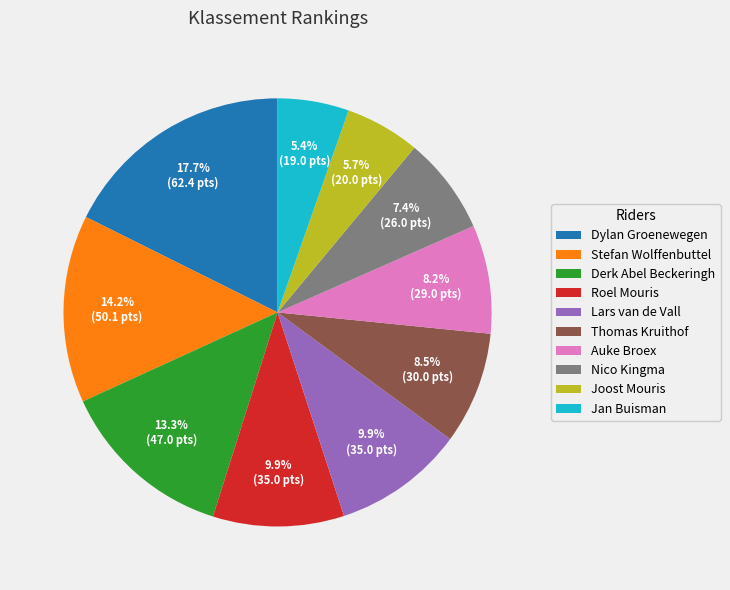

To the nearest percent, what is the combined percentage of Roel Mouris and Jan Buisman?

15%